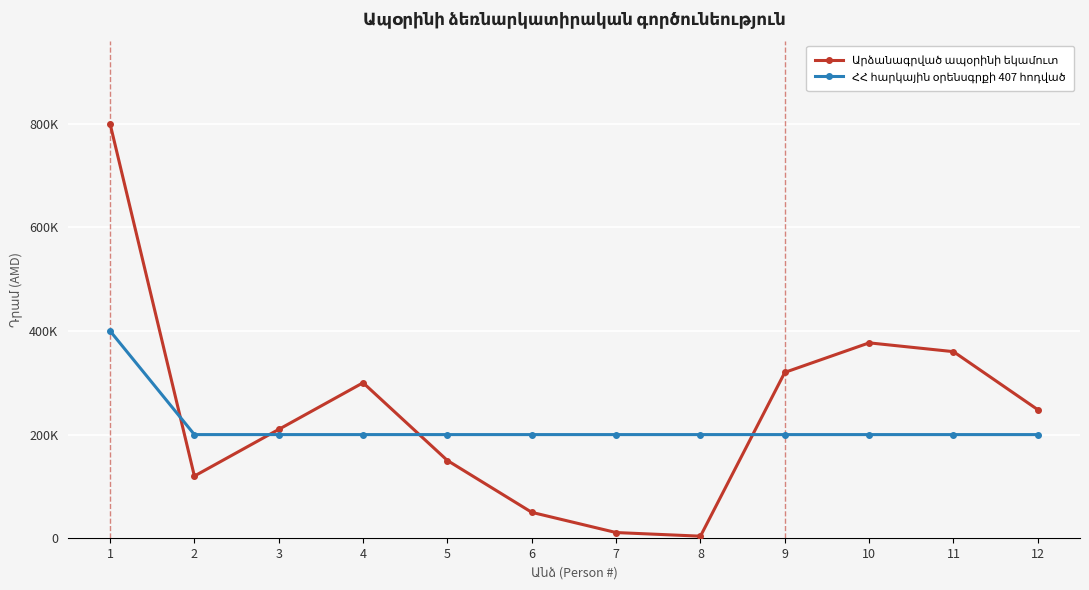

Is this an area chart (filled region under the line)?

No